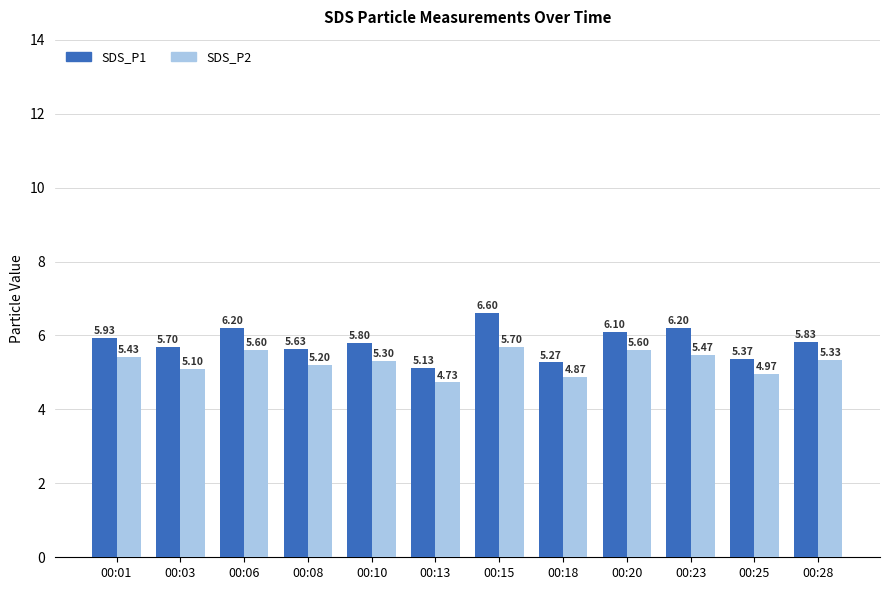

What are all the series names shown in the legend?

SDS_P1, SDS_P2